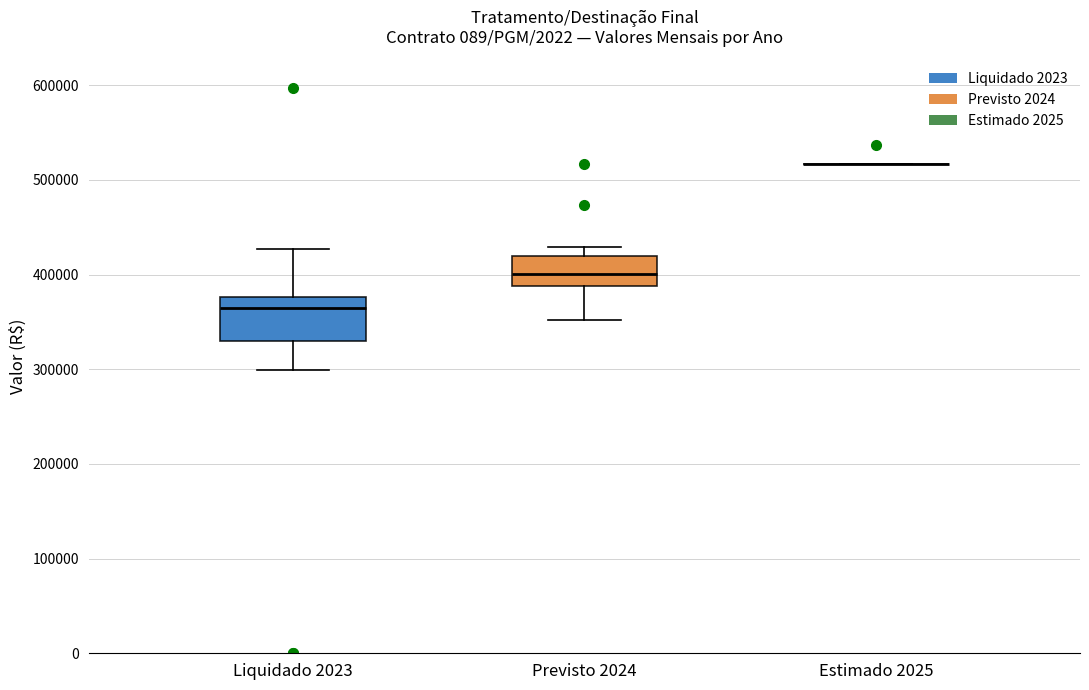

Where does the lower whisker of the box for Liquidado 2023 end on the y-axis? The values are not printed on the chart, so give them approximately, as read against the axis.

300000